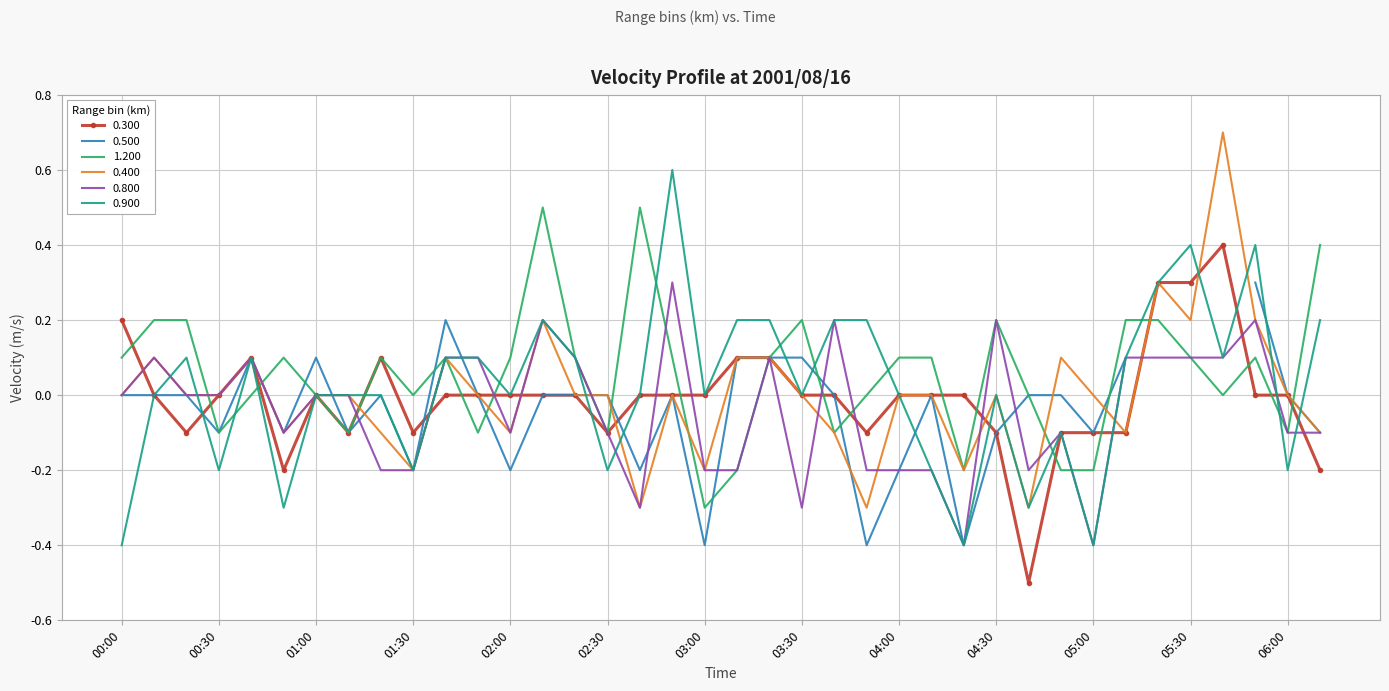

True or false: 0.400 has a value of -0.0 at 00:00.

True